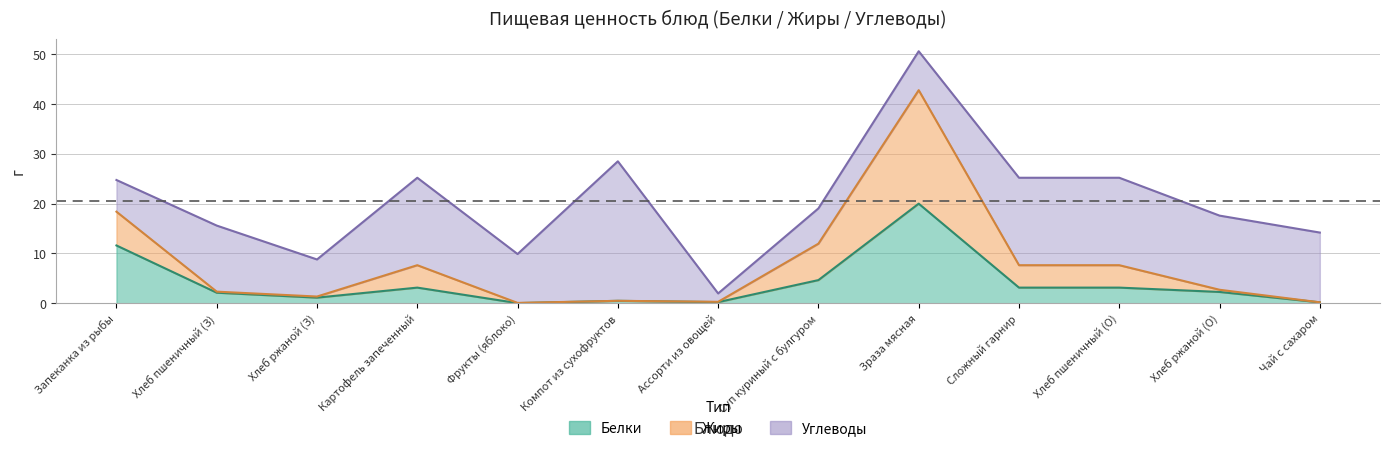

Which series has the widest spread of values?

Жиры